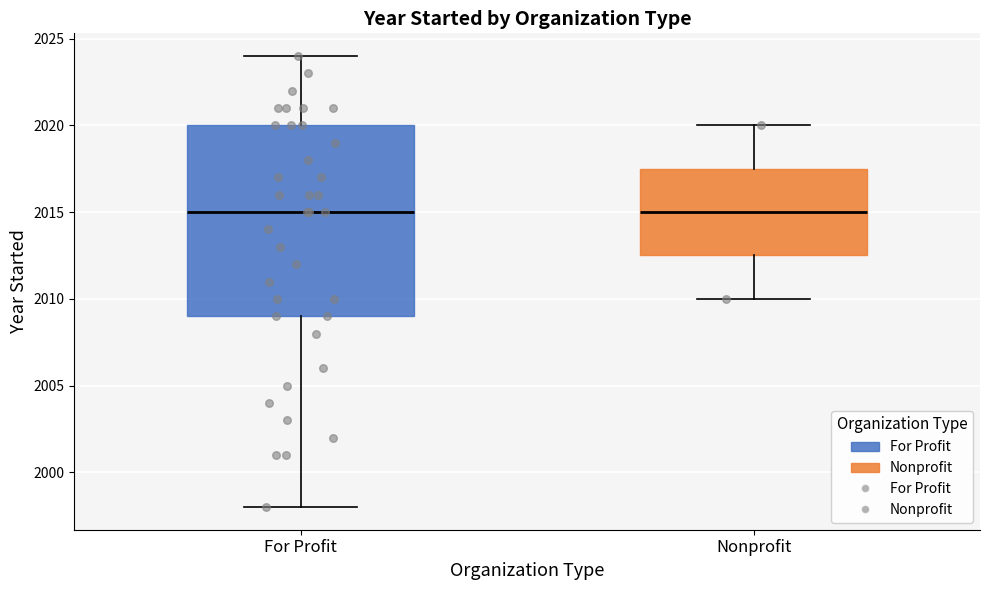

Reading left to right, read every box against the y-axis: the position of its median line, the range the box covers, and the ends of its whiskers. The values are not printed on the chart, so give them approximately, as read against the axis.

For Profit: median 2015.0, box 2009.0 to 2020.0, whiskers 1998.0 to 2024.0
Nonprofit: median 2015.0, box 2012.5 to 2017.5, whiskers 2010.0 to 2020.0